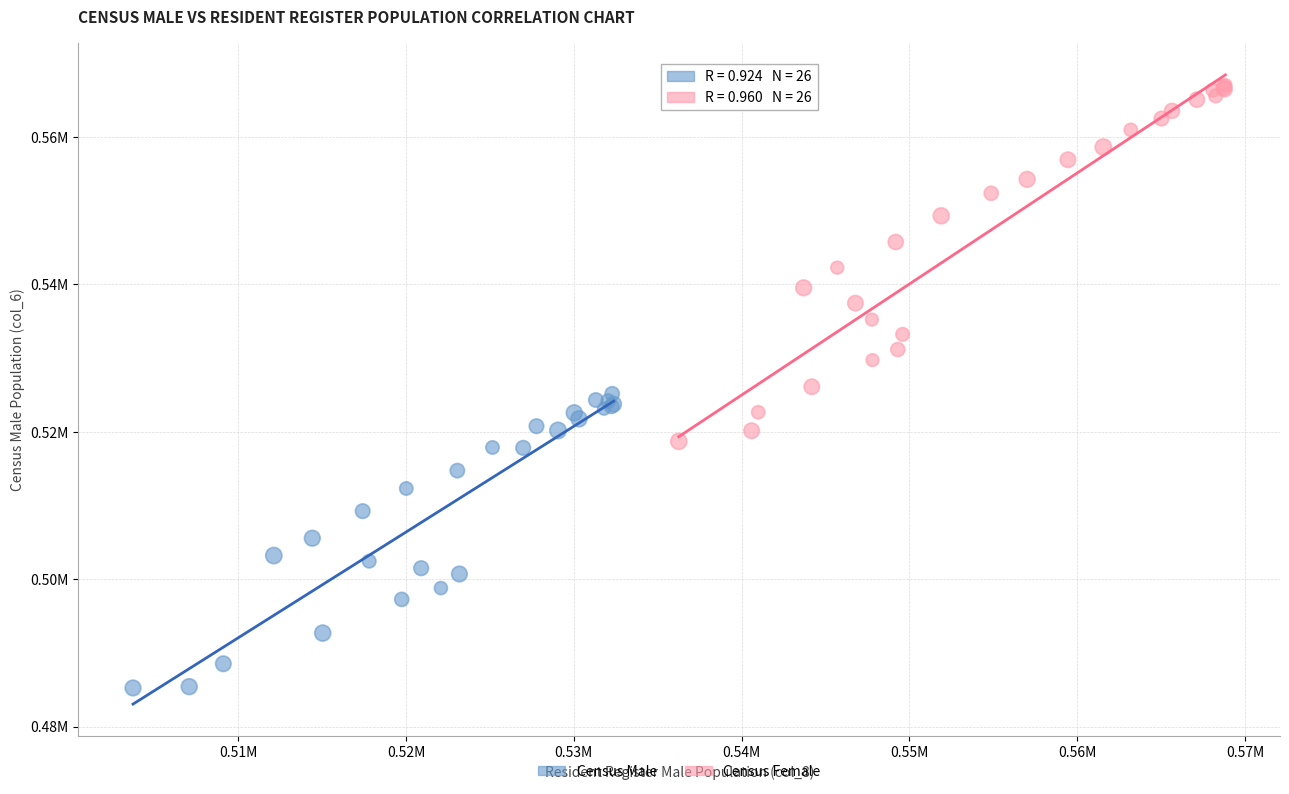

Which series contains the lowest Y value?

Census Male